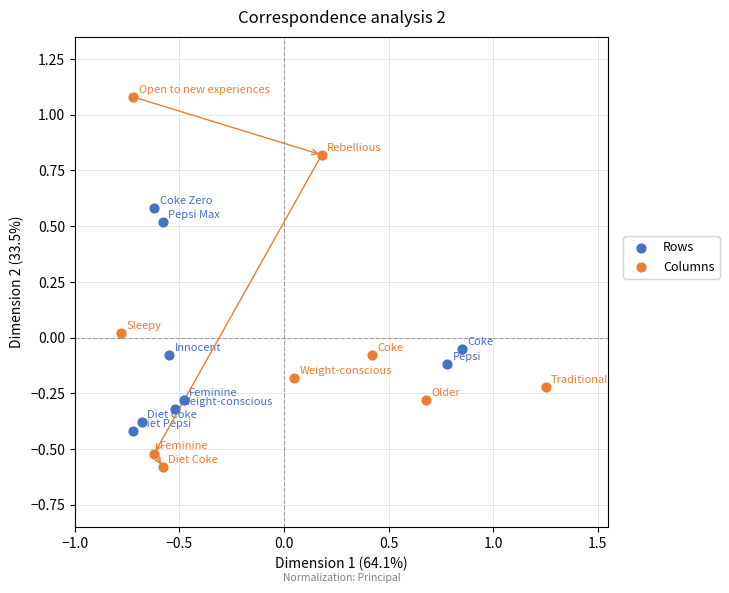

Which series reaches the maximum Y coordinate?

Columns